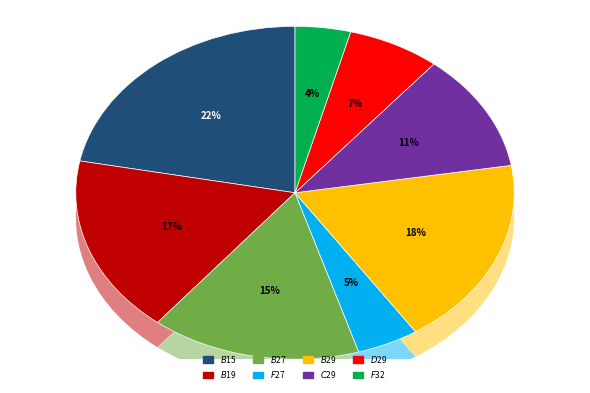

Which has a higher value, $C$29 or $F$27?

$C$29